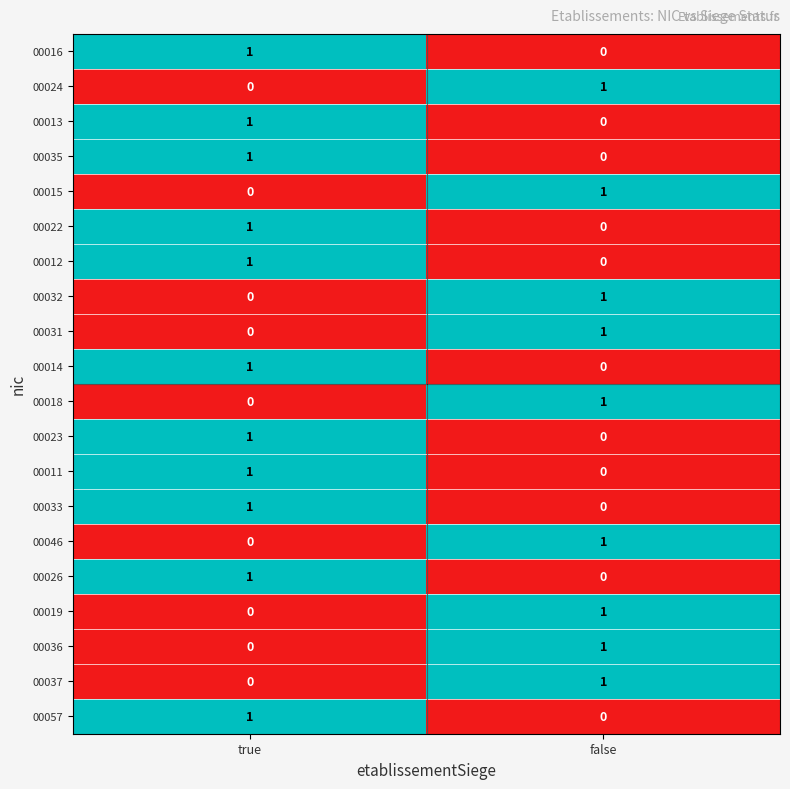

At which category is the sum across all series the highest?

true